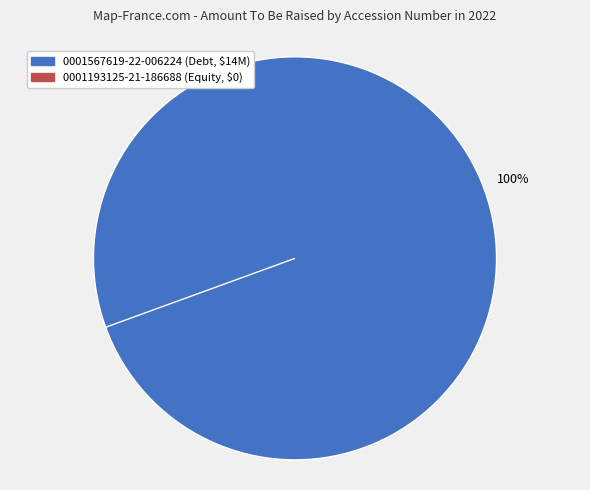

To the nearest percent, what is the average slice percentage?

50%